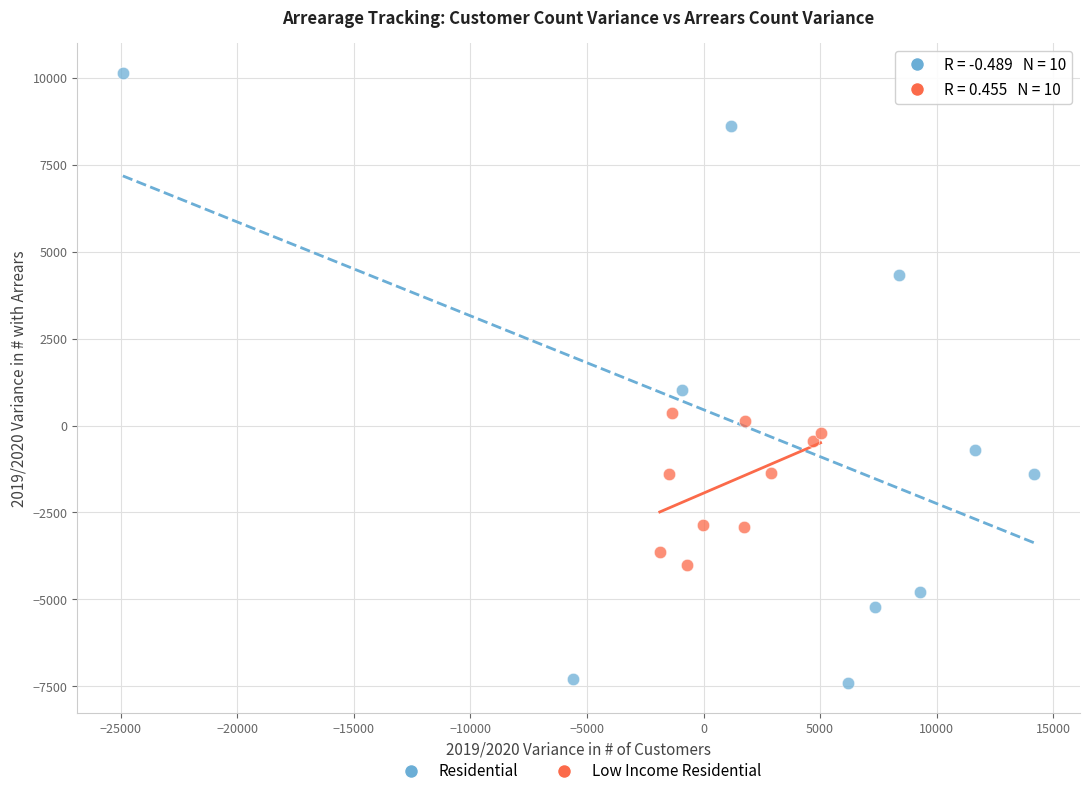

Which series contains the lowest Y value?

Residential